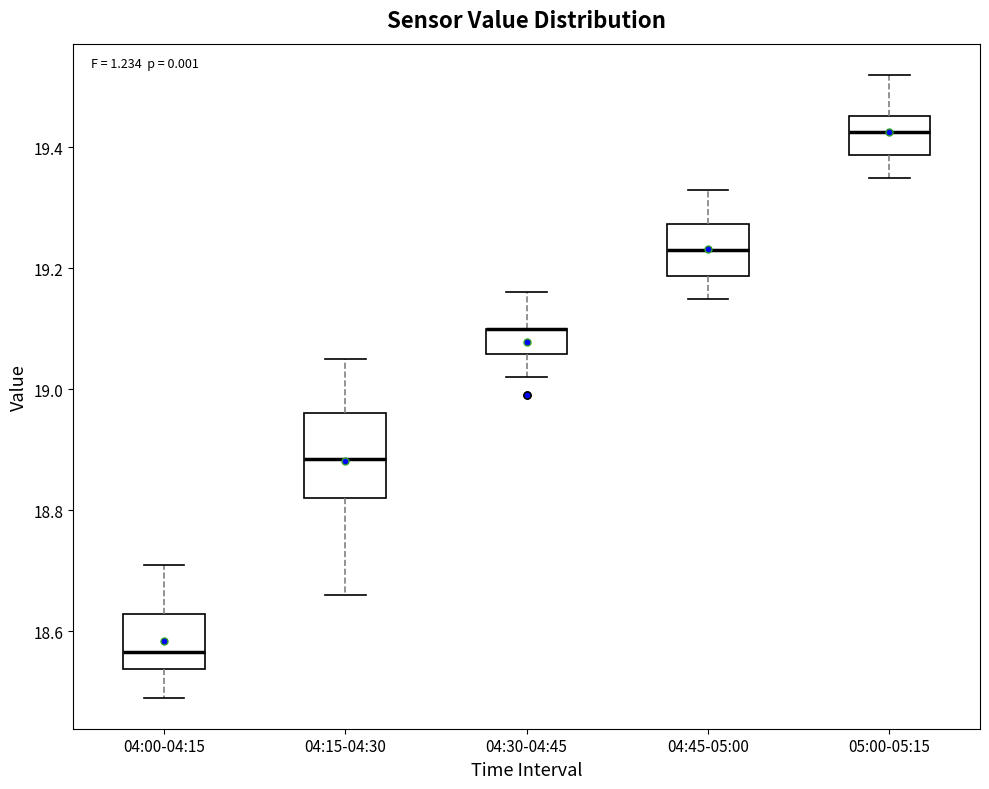

Which box is the tallest, from its lower edge to its upper edge?

04:15-04:30